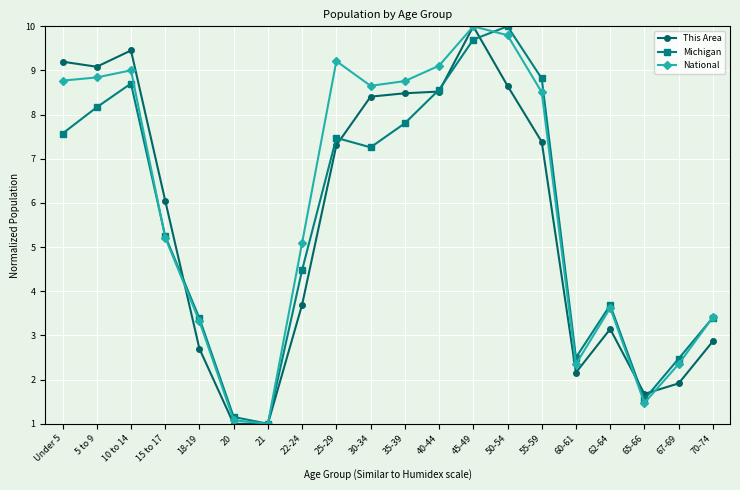

What is the spread (max minus min) of values at 50-54?

1.3